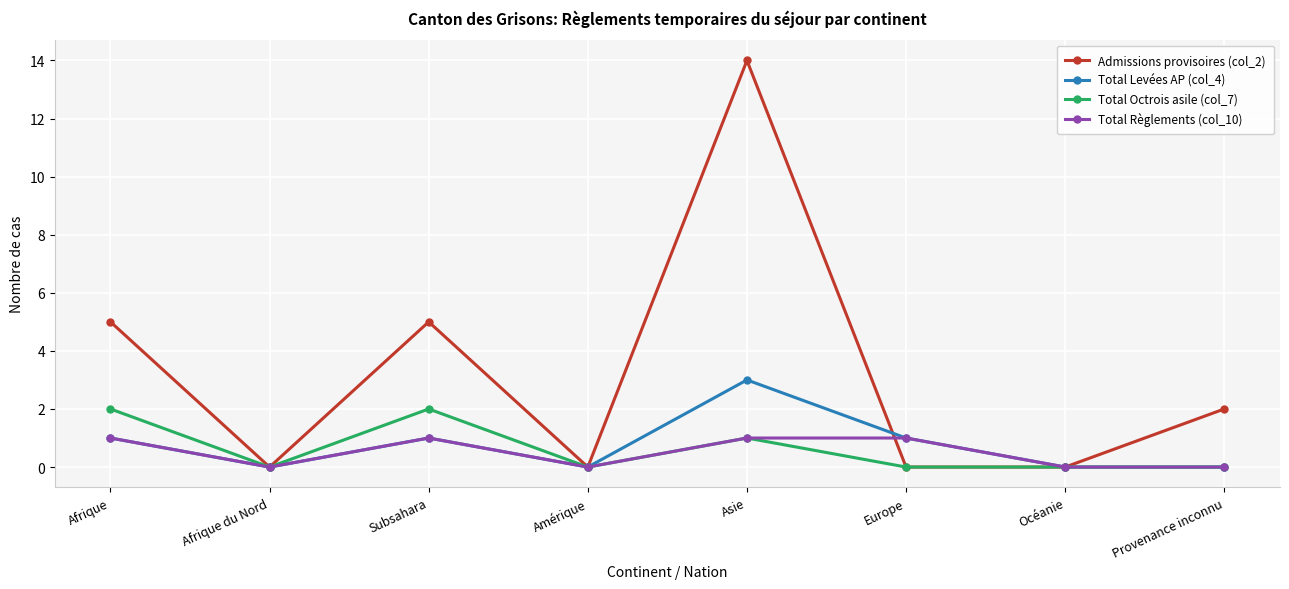

Reading left to right, extract all data points from this chart.

Admissions provisoires (col_2): Afrique=5	Afrique du Nord=0	Subsahara=5	Amérique=0	Asie=14	Europe=0	Océanie=0	Provenance inconnu=2
Total Levées AP (col_4): Afrique=1	Afrique du Nord=0	Subsahara=1	Amérique=0	Asie=3	Europe=1	Océanie=0	Provenance inconnu=0
Total Octrois asile (col_7): Afrique=2	Afrique du Nord=0	Subsahara=2	Amérique=0	Asie=1	Europe=0	Océanie=0	Provenance inconnu=0
Total Règlements (col_10): Afrique=1	Afrique du Nord=0	Subsahara=1	Amérique=0	Asie=1	Europe=1	Océanie=0	Provenance inconnu=0